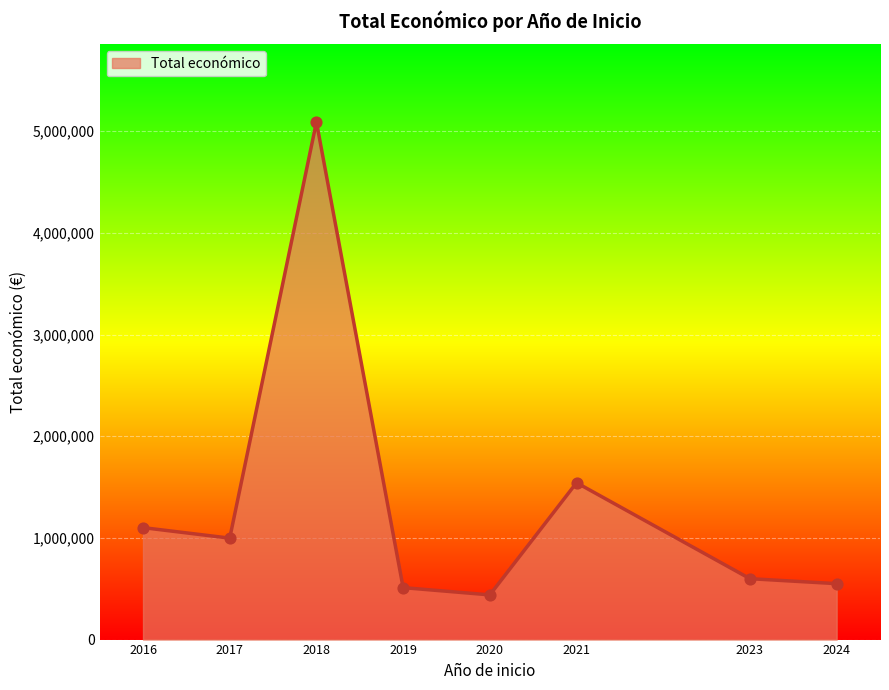

Which has a higher value, 2017 or 2023?

2017